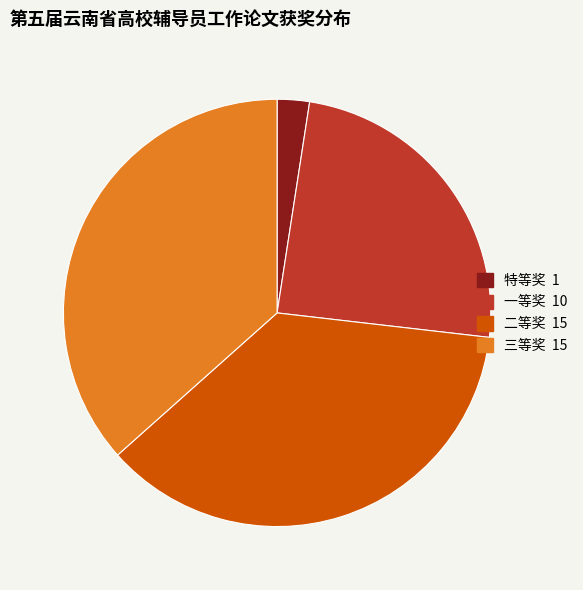

Which category has the smallest portion of the pie?

特等奖